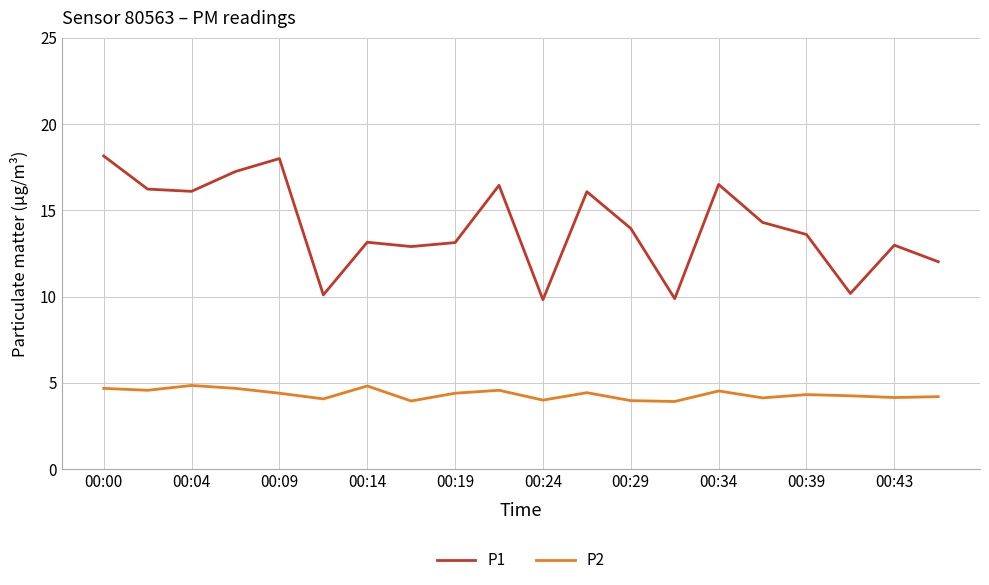

What is the minimum value for P1?

9.8